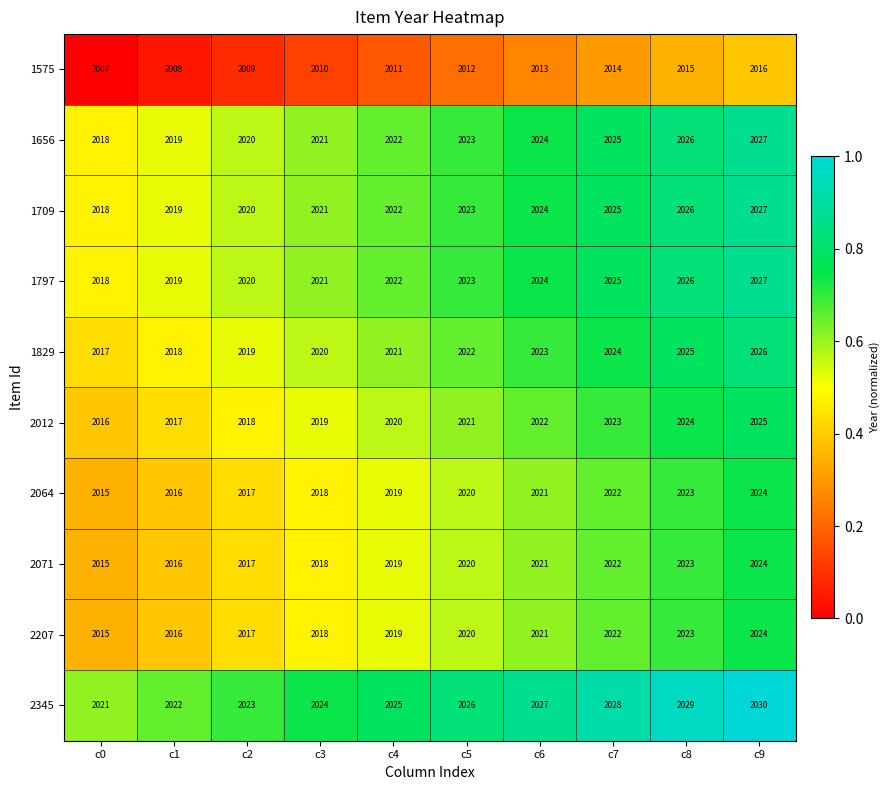

What is the difference between the highest and lowest values at c0?

14